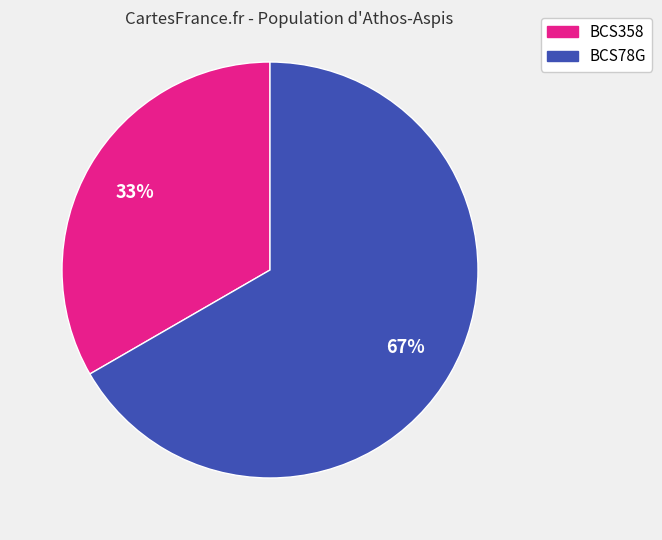

To the nearest percent, what is the combined percentage of BCS358 and BCS78G?

100%